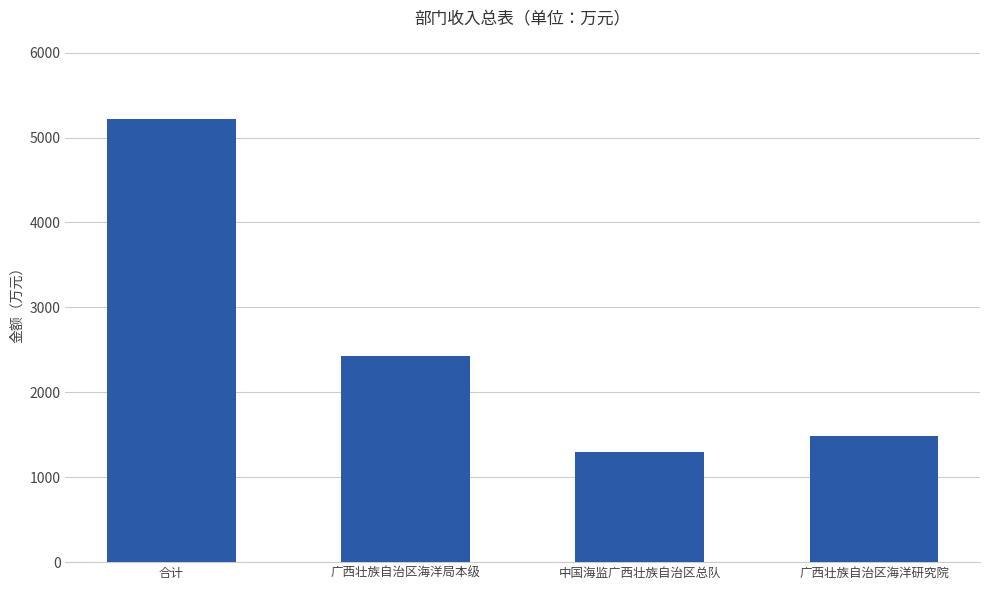

True or false: the data shows 5214.0 at 合计.

True